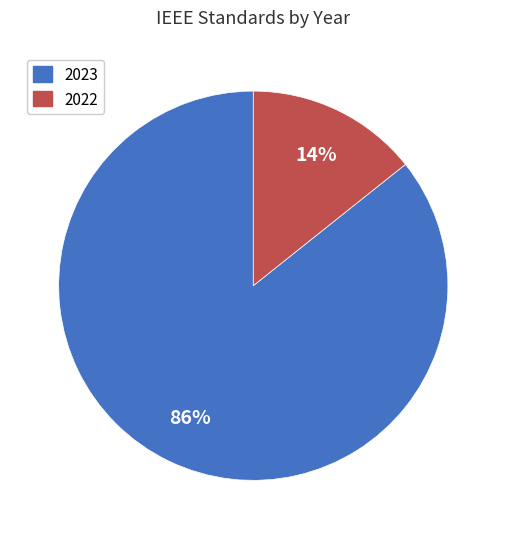

How many segments does this pie chart have?

2